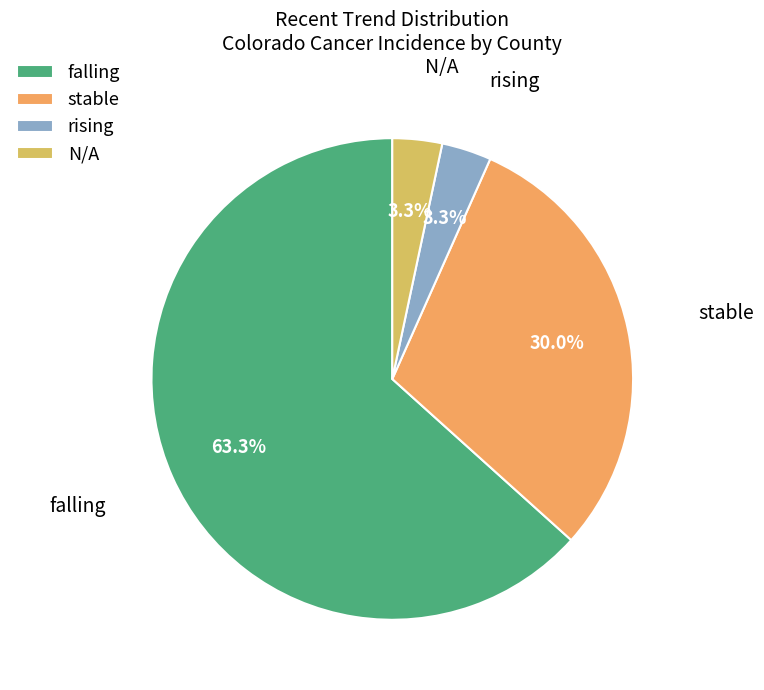

Between falling and rising, which is larger?

falling